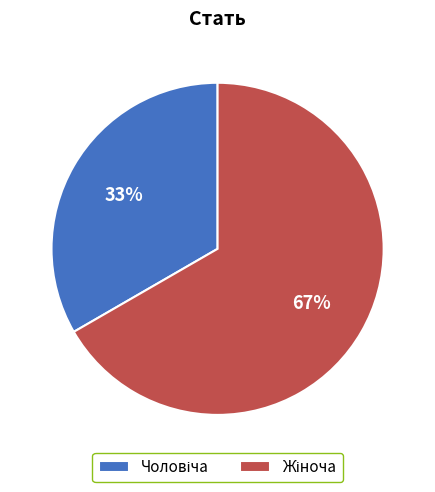

How many segments does this pie chart have?

2